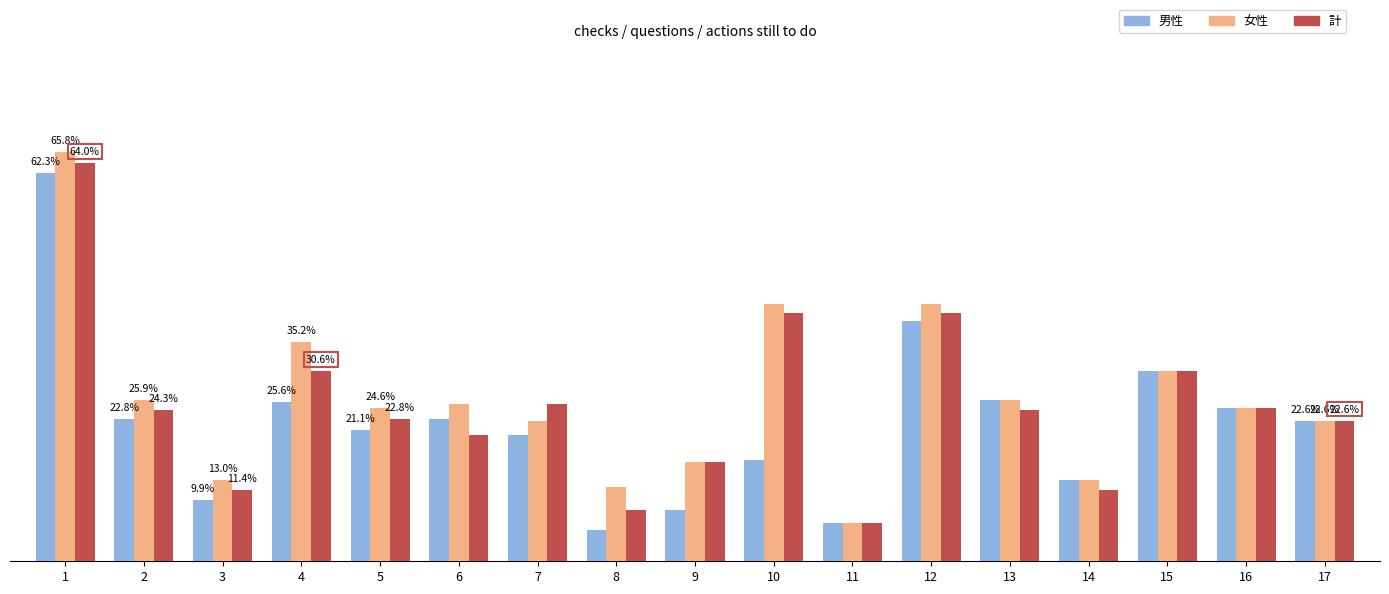

Between 7 and 9, which series saw the biggest shift?

男性